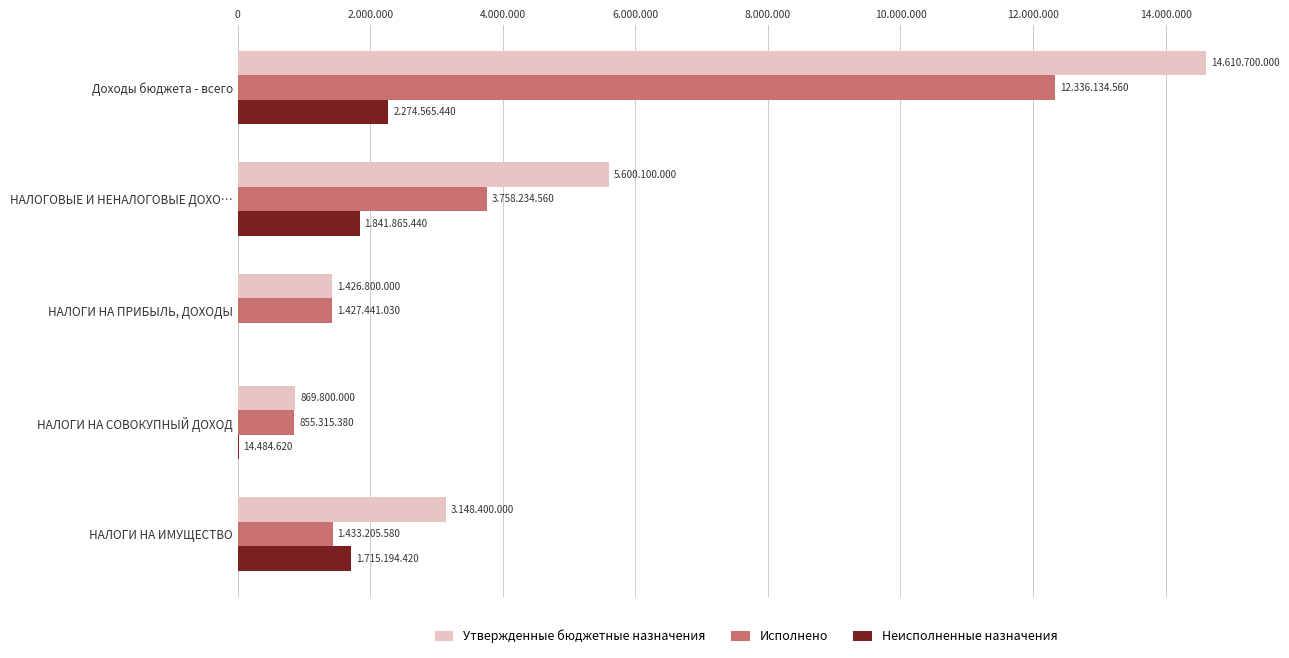

How many data points does each series have?

5